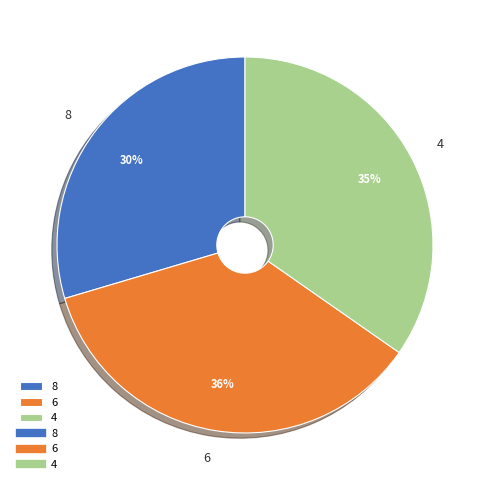

Is the sum of 8 and 6 greater than half?

Yes